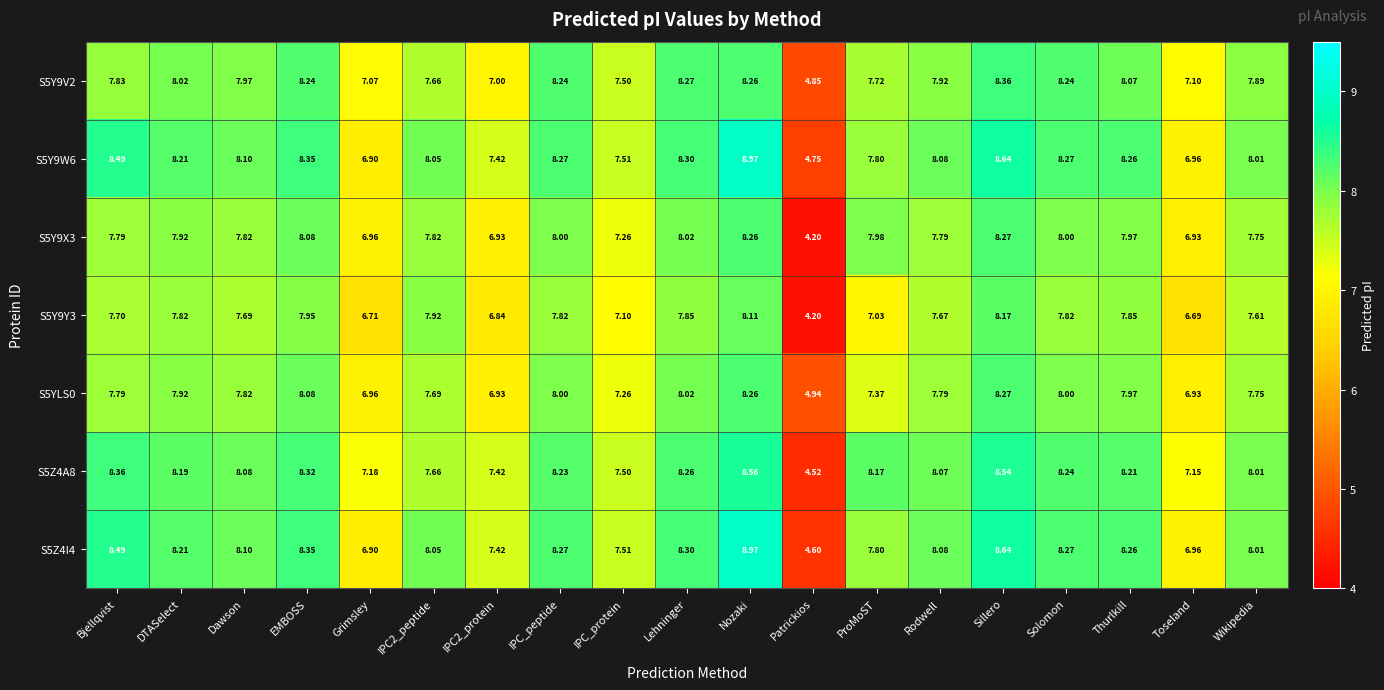

At which label does S5Z4I4 reach its peak?

Nozaki